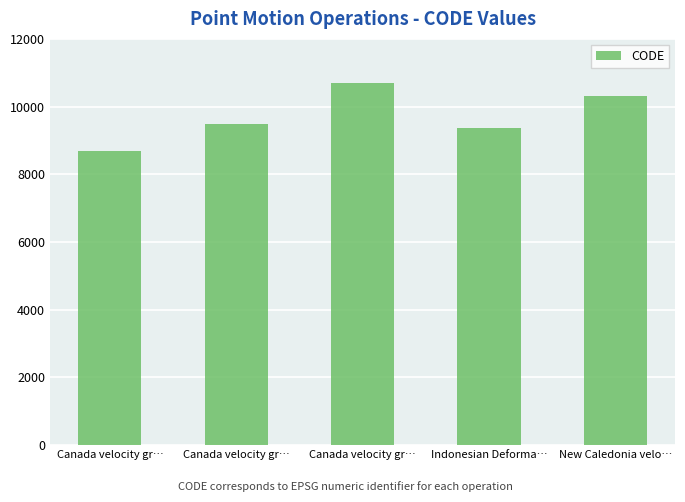

Reading left to right, what are all the values shown in this chart?

Canada velocity gr…=8676	Canada velocity gr…=9483	Canada velocity gr…=10707	Indonesian Deforma…=9375	New Caledonia velo…=10323